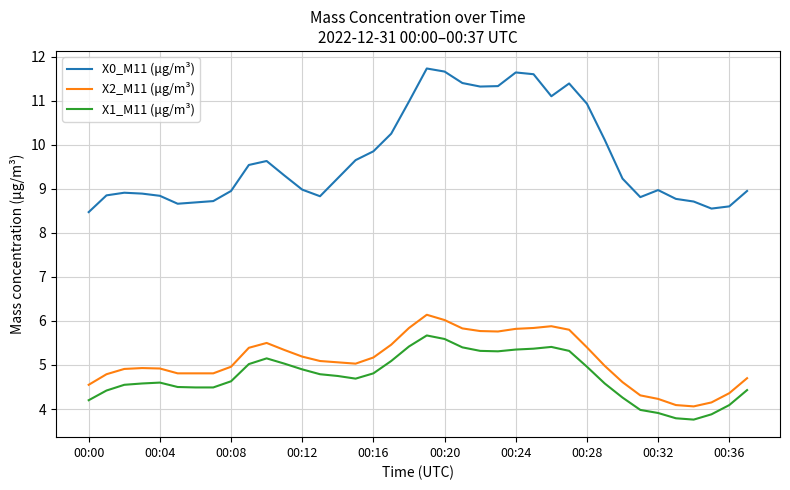

What are all the series names shown in the legend?

X0_M11 (μg/m³), X2_M11 (μg/m³), X1_M11 (μg/m³)